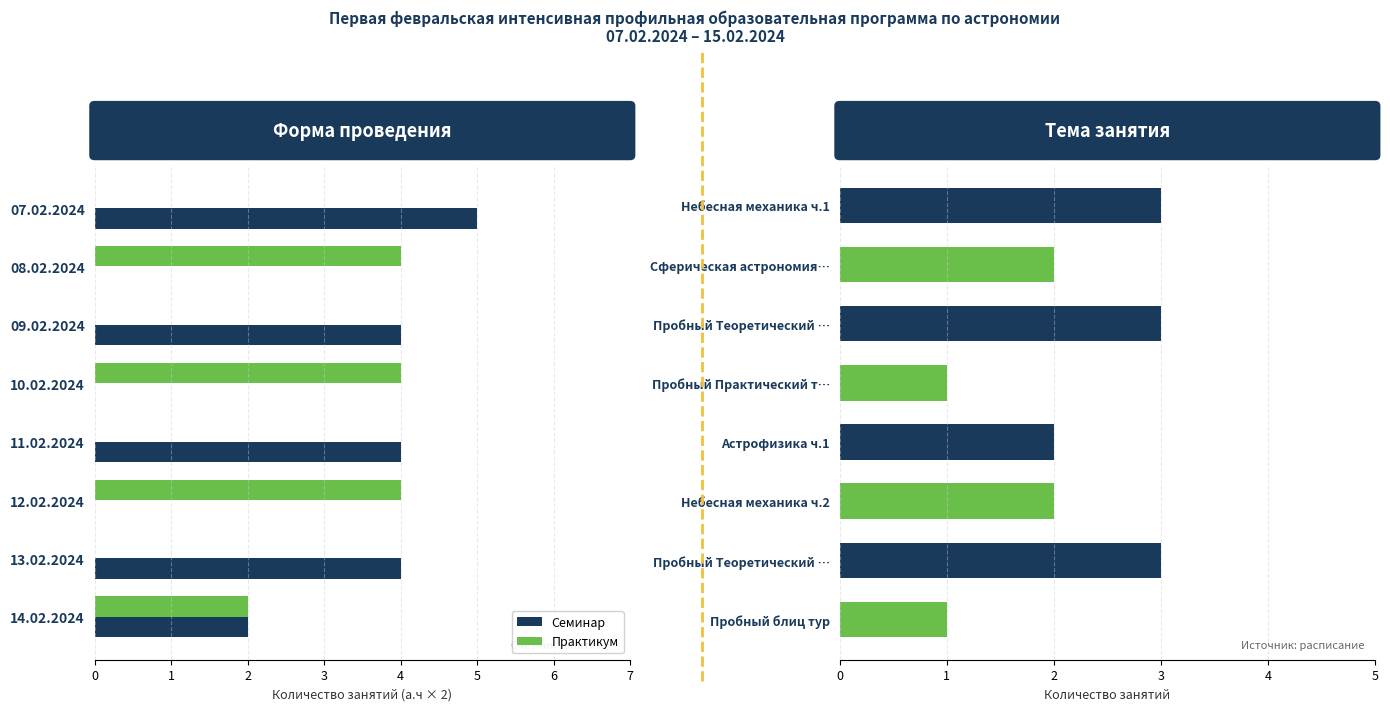

Which series has the largest total across all categories?

Семинар